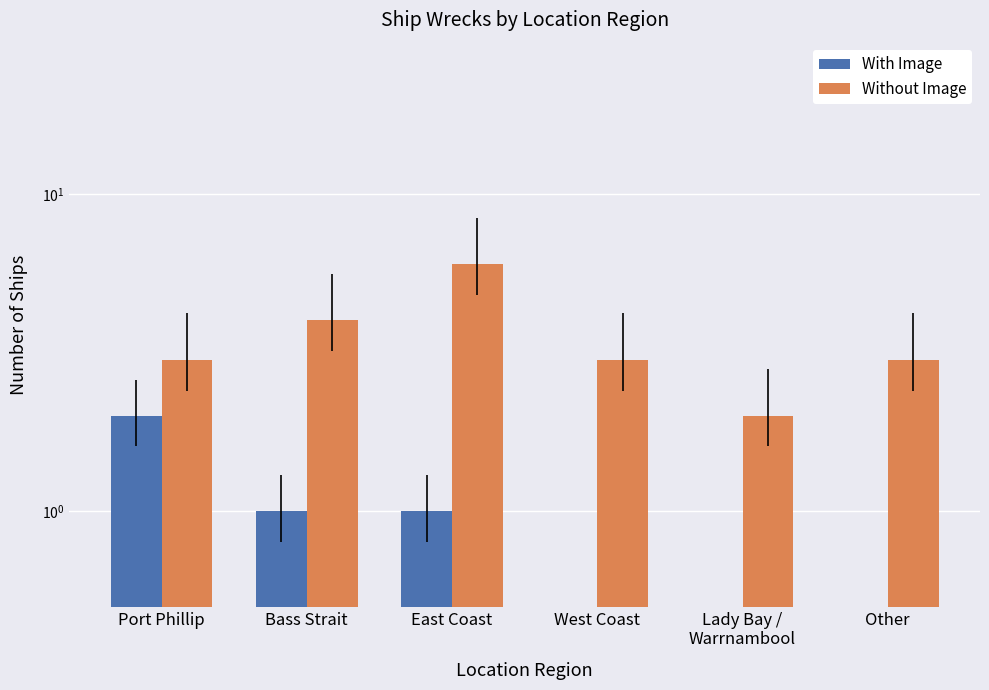

Reading right to left, transcribe all the data shown in this chart.

With Image: Other=0	Lady Bay /
Warrnambool=0	West Coast=0	East Coast=1	Bass Strait=1	Port Phillip=2
Without Image: Other=3	Lady Bay /
Warrnambool=2	West Coast=3	East Coast=6	Bass Strait=4	Port Phillip=3